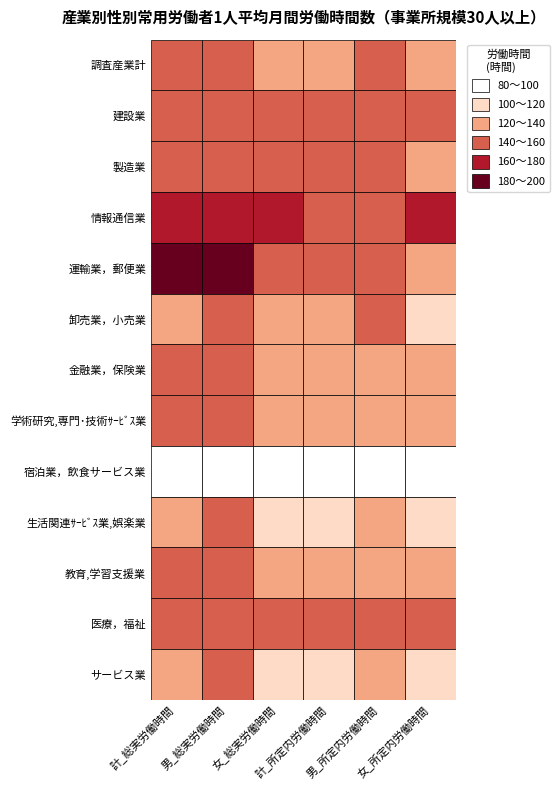

Where is 建設業 nearest to the value 146?

製造業